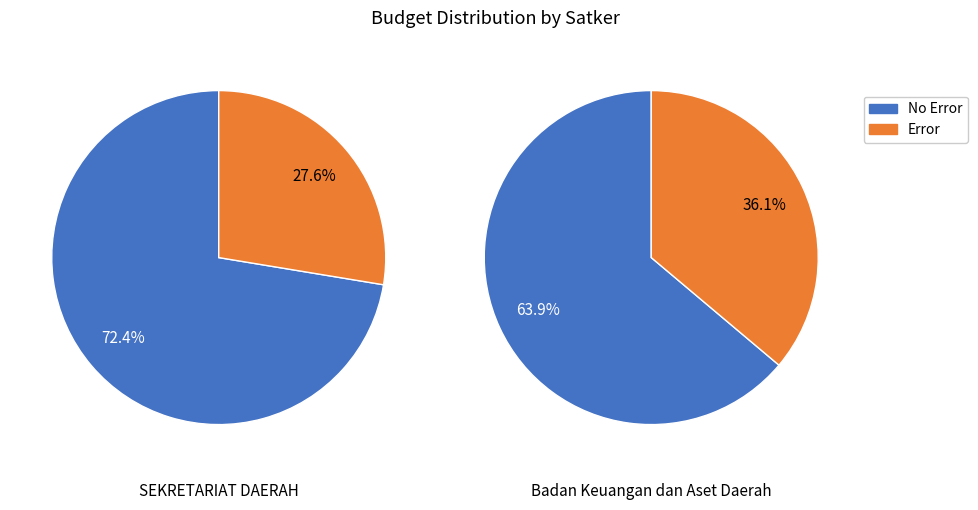

Is the sum of 5 and 2 greater than half?

No